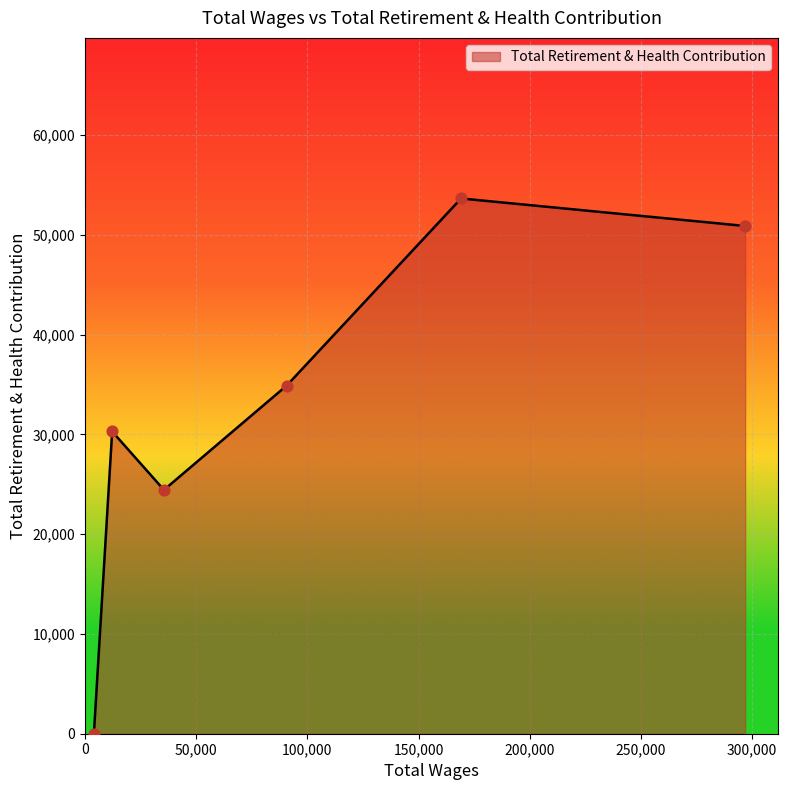

What is the sum of all values?

194133